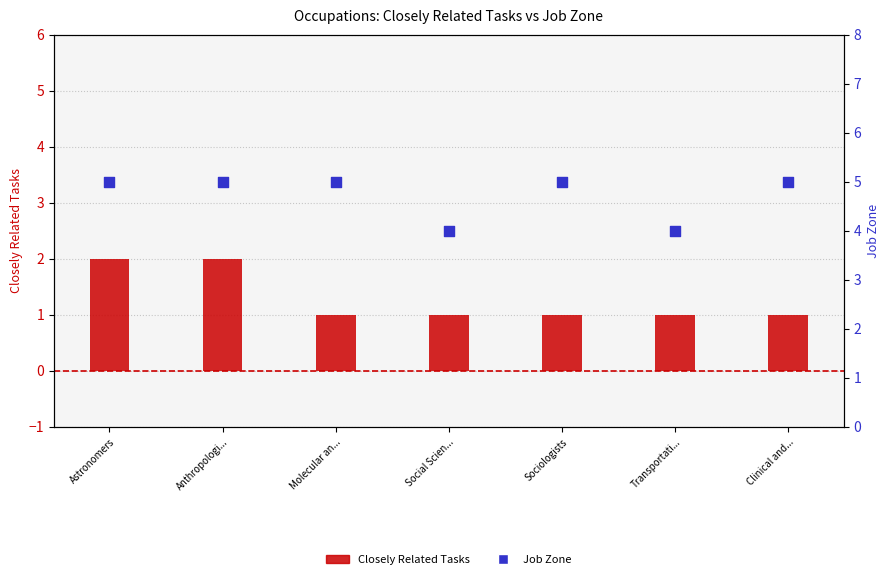

Which series reaches the minimum Y coordinate?

Closely Related Tasks